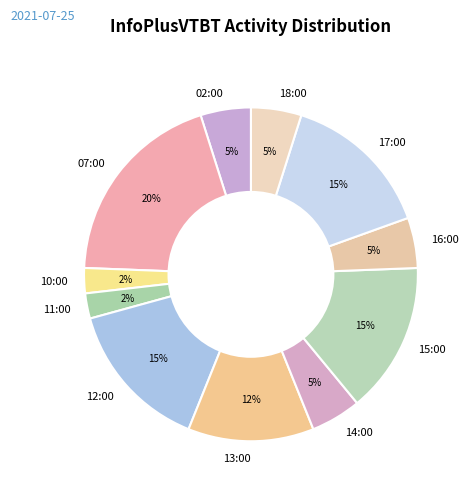

To the nearest percent, what is the combined percentage of 18:00 and 14:00?

10%